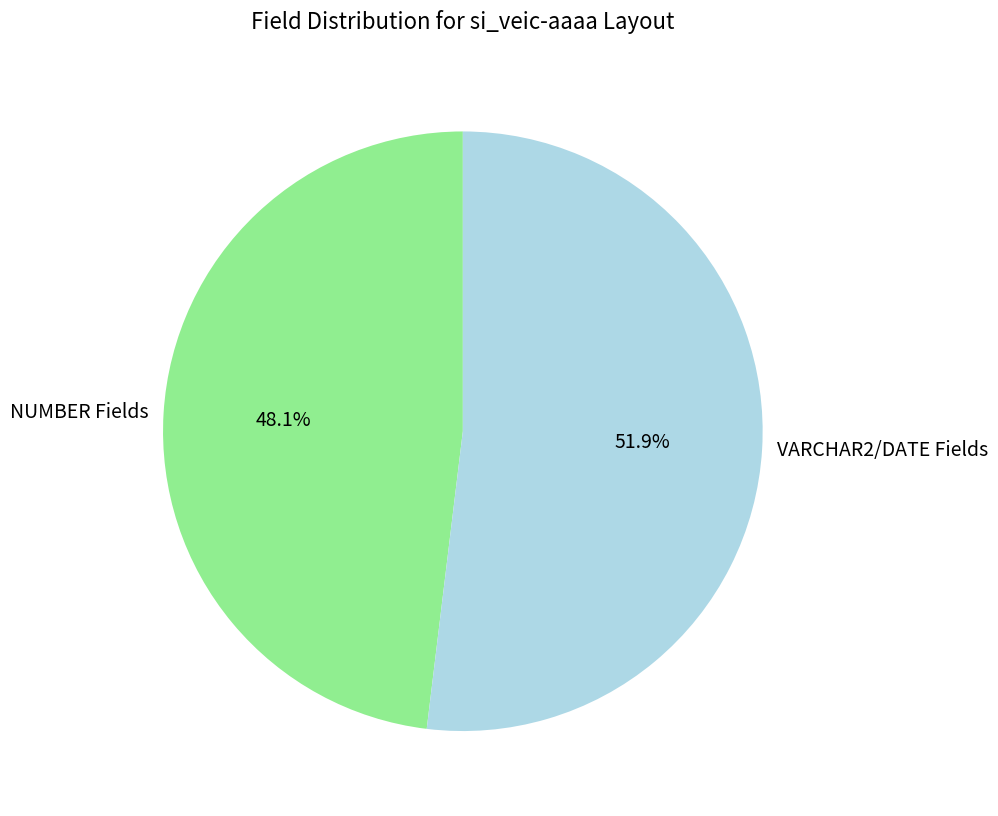

Between NUMBER Fields and VARCHAR2/DATE Fields, which is larger?

VARCHAR2/DATE Fields